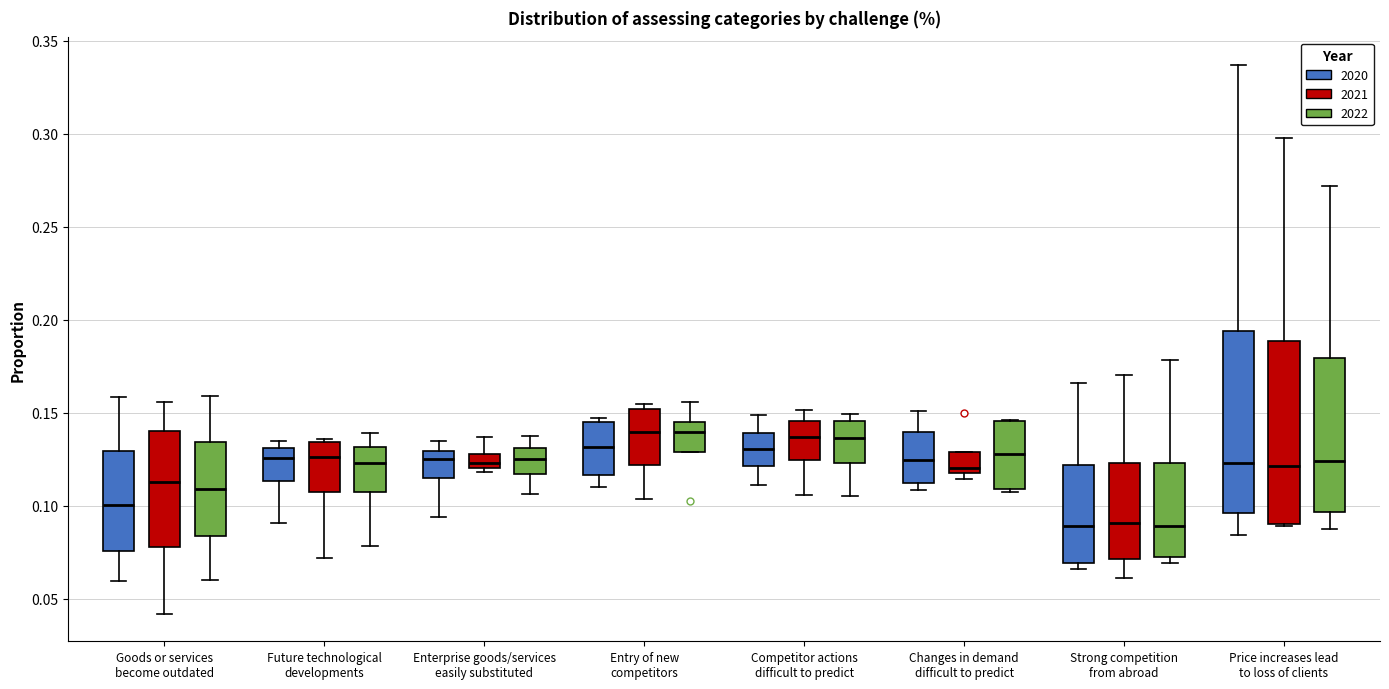

Reading left to right, read every box against the y-axis: the position of its median line, the range the box covers, and the ends of its whiskers. The values are not printed on the chart, so give them approximately, as read against the axis.

Goods or services become outdated (2020): median 0.100, box 0.075 to 0.130, whiskers 0.060 to 0.160
Goods or services become outdated (2021): median 0.115, box 0.080 to 0.140, whiskers 0.040 to 0.155
Goods or services become outdated (2022): median 0.110, box 0.085 to 0.135, whiskers 0.060 to 0.160
Future technological developments (2020): median 0.125, box 0.115 to 0.130, whiskers 0.090 to 0.135
Future technological developments (2021): median 0.125, box 0.105 to 0.135, whiskers 0.070 to 0.135 (just above the box's upper edge)
Future technological developments (2022): median 0.125, box 0.105 to 0.130, whiskers 0.080 to 0.140
Enterprise goods/services easily substituted (2020): median 0.125, box 0.115 to 0.130, whiskers 0.095 to 0.135
Enterprise goods/services easily substituted (2021): median 0.125, box 0.120 to 0.130, whiskers 0.120 (just below the box's lower edge) to 0.135
Enterprise goods/services easily substituted (2022): median 0.125, box 0.115 to 0.130, whiskers 0.105 to 0.135
Entry of new competitors (2020): median 0.130, box 0.115 to 0.145, whiskers 0.110 to 0.145 (just above the box's upper edge)
Entry of new competitors (2021): median 0.140, box 0.120 to 0.150, whiskers 0.105 to 0.155
Entry of new competitors (2022): median 0.140, box 0.130 to 0.145, whiskers 0.130 to 0.155
Competitor actions difficult to predict (2020): median 0.130, box 0.120 to 0.140, whiskers 0.110 to 0.150
Competitor actions difficult to predict (2021): median 0.135, box 0.125 to 0.145, whiskers 0.105 to 0.150
Competitor actions difficult to predict (2022): median 0.135, box 0.125 to 0.145, whiskers 0.105 to 0.150
Changes in demand difficult to predict (2020): median 0.125, box 0.110 to 0.140, whiskers 0.110 (just below the box's lower edge) to 0.150
Changes in demand difficult to predict (2021): median 0.120, box 0.115 to 0.130, whiskers 0.115 (just below the box's lower edge) to 0.130
Changes in demand difficult to predict (2022): median 0.130, box 0.110 to 0.145, whiskers 0.110 (just below the box's lower edge) to 0.145
Strong competition from abroad (2020): median 0.090, box 0.070 to 0.120, whiskers 0.065 to 0.165
Strong competition from abroad (2021): median 0.090, box 0.070 to 0.125, whiskers 0.060 to 0.170
Strong competition from abroad (2022): median 0.090, box 0.075 to 0.125, whiskers 0.070 to 0.180
Price increases lead to loss of clients (2020): median 0.125, box 0.095 to 0.195, whiskers 0.085 to 0.335
Price increases lead to loss of clients (2021): median 0.120, box 0.090 to 0.190, whiskers 0.090 to 0.300
Price increases lead to loss of clients (2022): median 0.125, box 0.095 to 0.180, whiskers 0.090 to 0.270